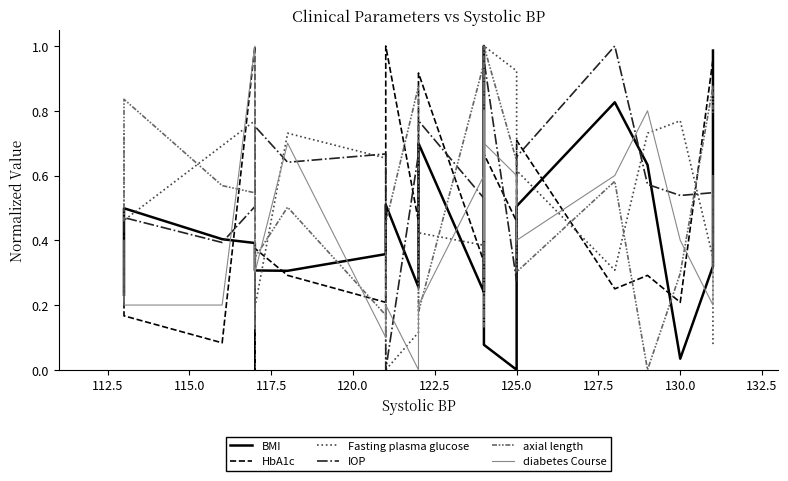

At how many categories does at least one series exceed 0?

22